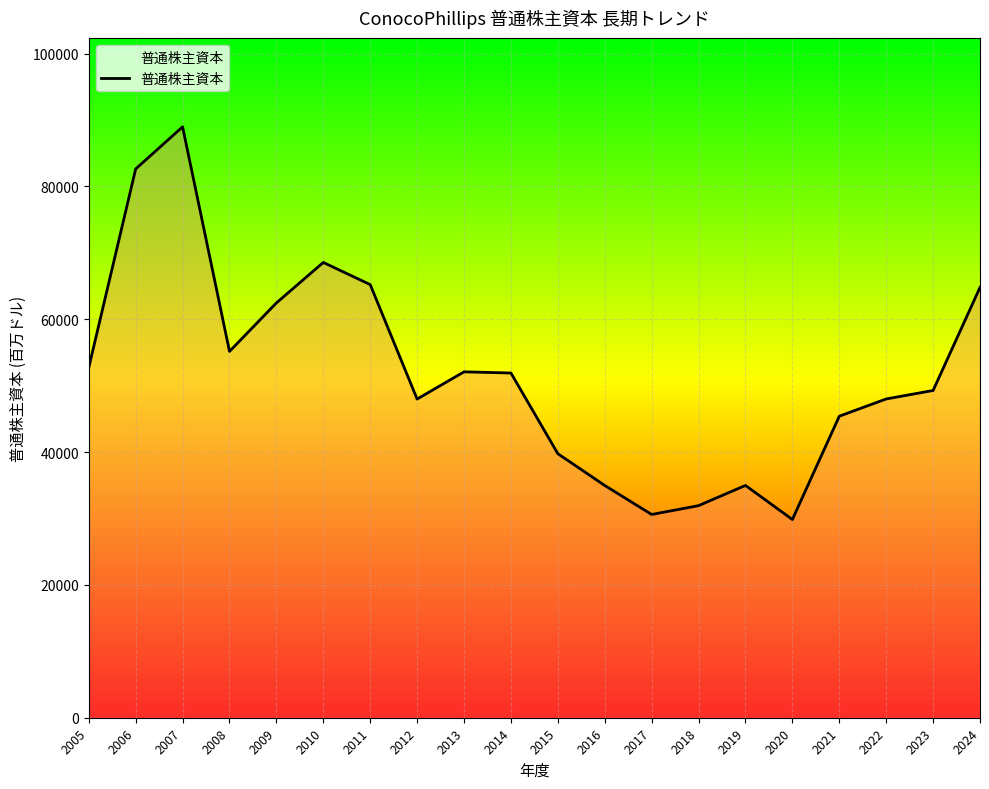

What is the value of the 8th point from the left?

47987